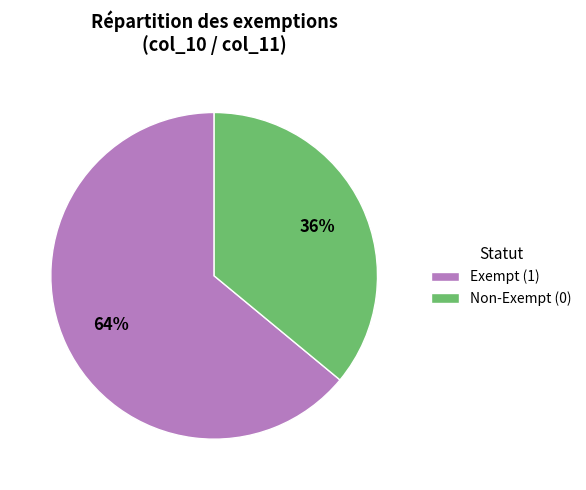

How many slices are in this pie chart?

2